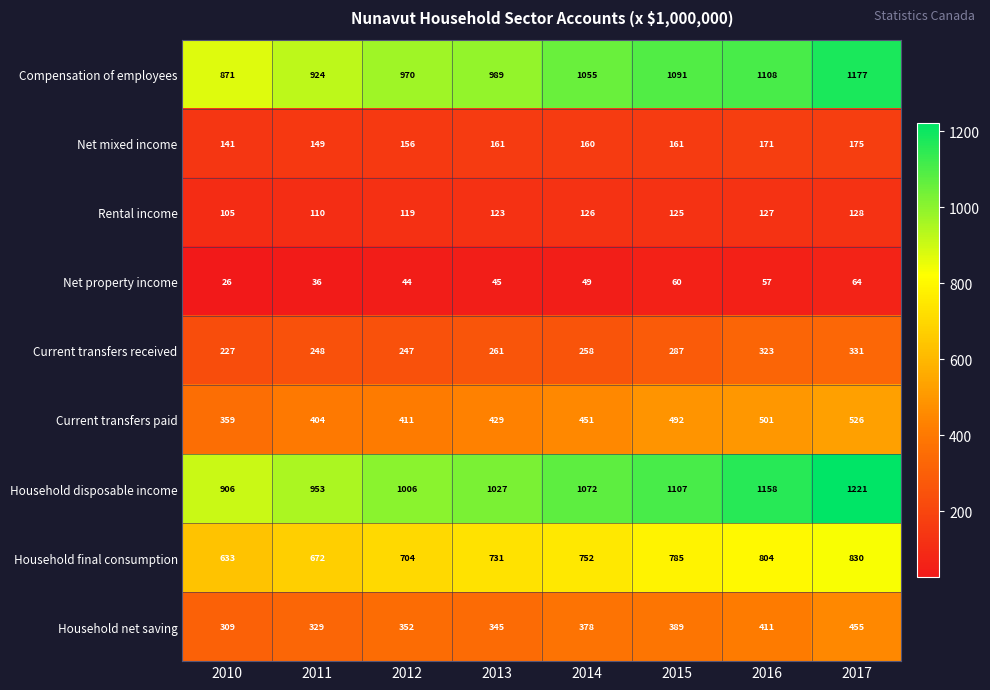

What value does the Current transfers received series have at 2017, to the nearest 10?

330